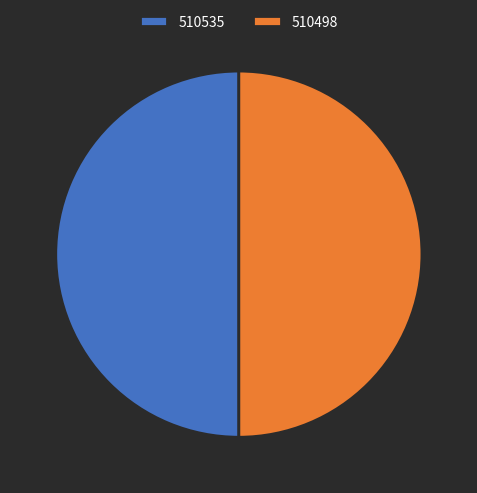

What is the ratio of the value at 510535 to the value at 510498?

1.0